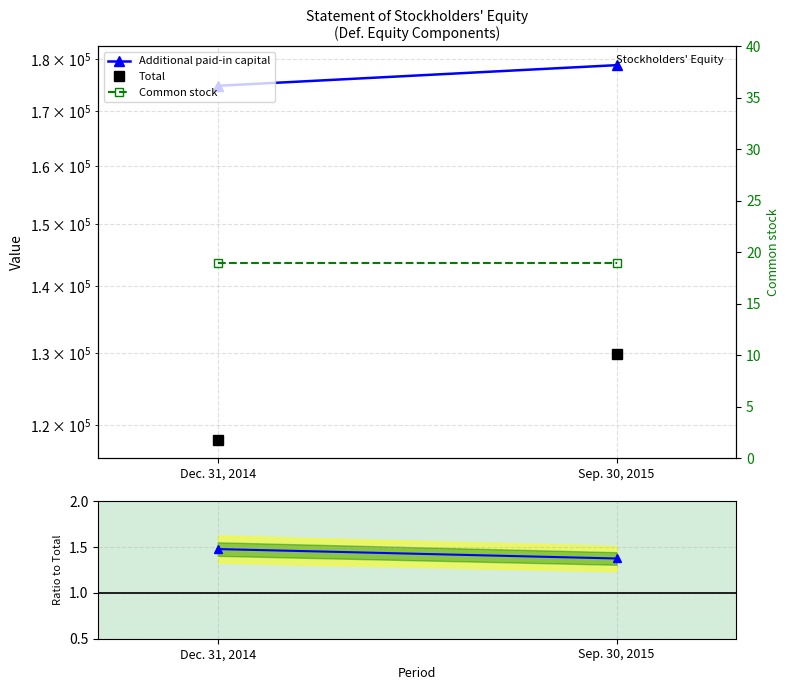

Reading left to right, list all the values displayed in this chart.

Additional paid-in capital: Dec. 31, 2014=174824.0	Sep. 30, 2015=178869.0
Total: Dec. 31, 2014=118150.0	Sep. 30, 2015=129922.0
APIC / Total: Dec. 31, 2014=1.5	Sep. 30, 2015=1.4
Common stock: Dec. 31, 2014=19.0	Sep. 30, 2015=19.0